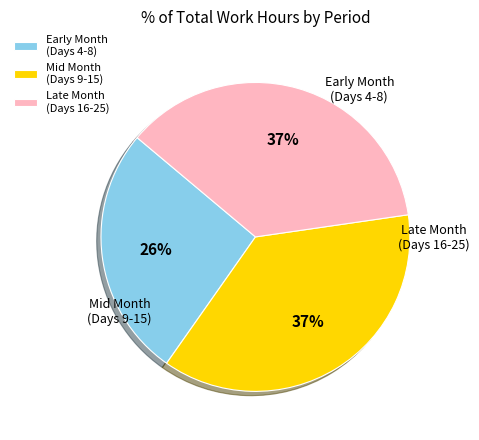

True or false: Mid Month (Days 9-15) accounts for 37% of the total.

True